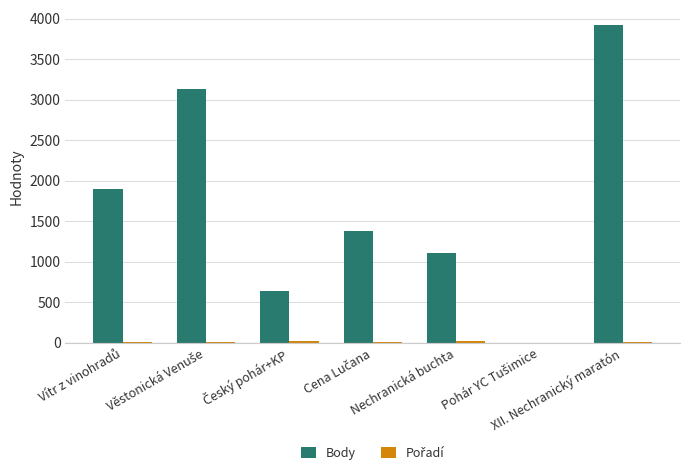

Which series has the largest total across all categories?

Body